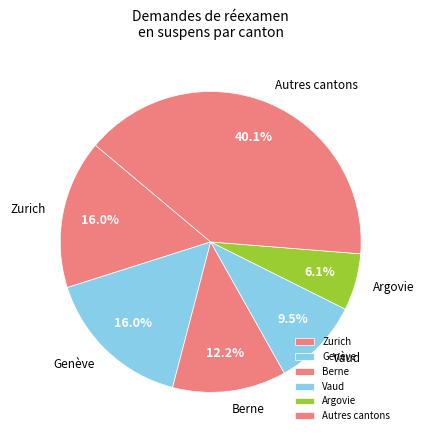

Is it true that Genève is 16% of the pie?

True